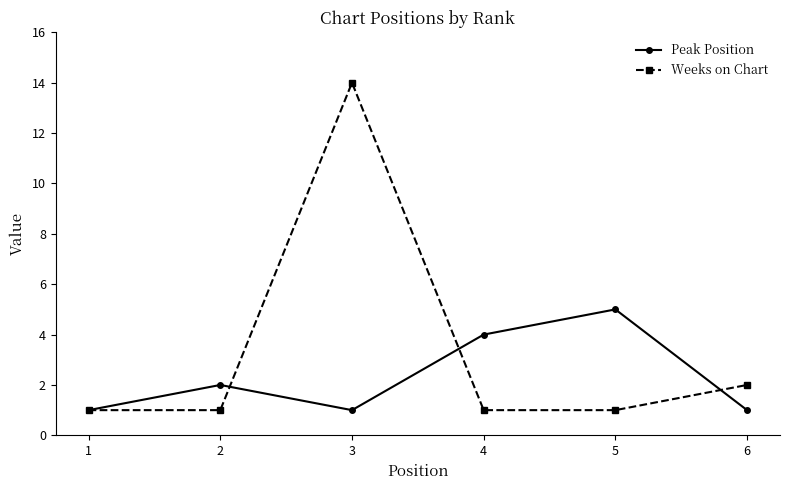

Rank the series by their maximum value, from highest to lowest.

Weeks on Chart, Peak Position